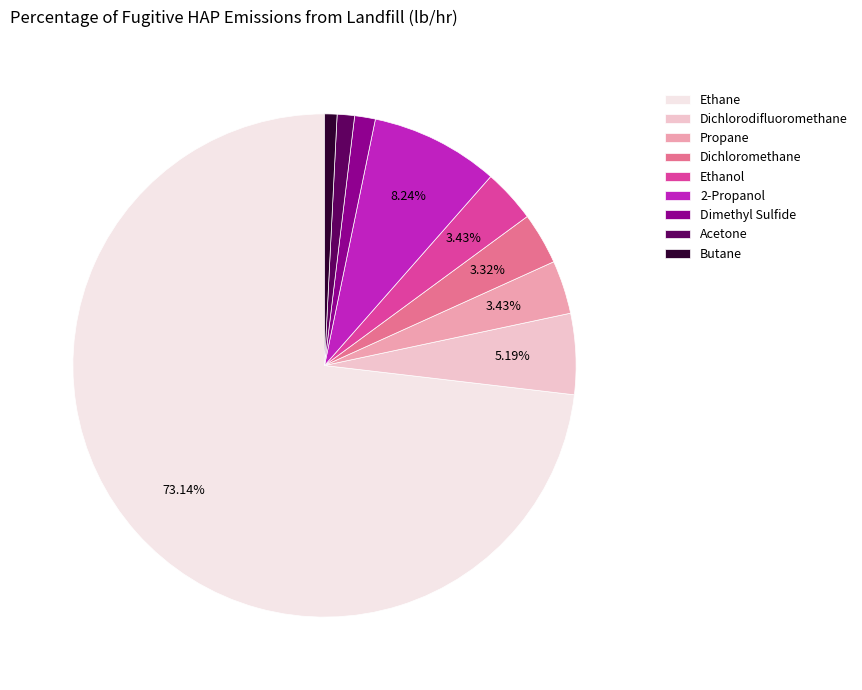

Combined, do Ethane and Dichloromethane account for over 50%?

Yes